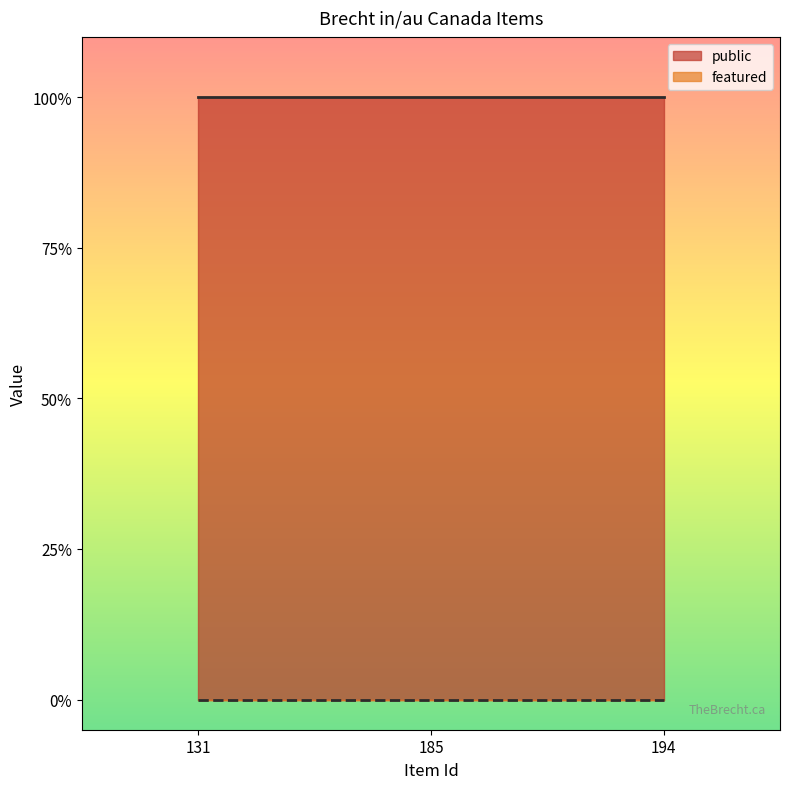

Reading left to right, extract all data points from this chart.

public: 131=1	185=1	194=1
featured: 131=0	185=0	194=0